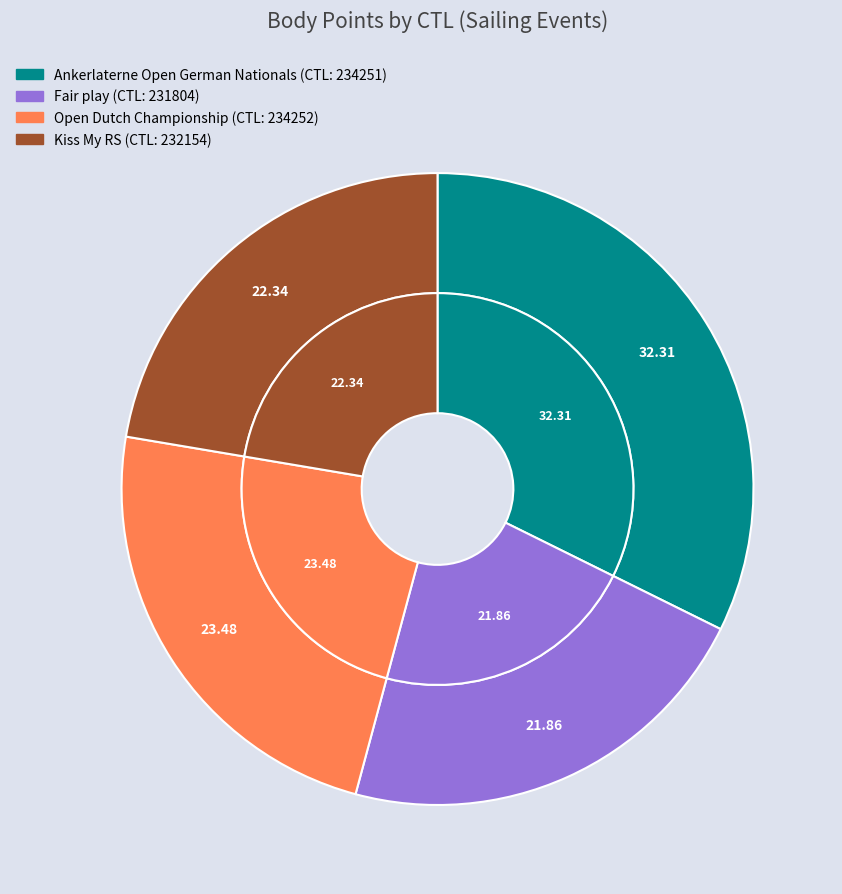

What portion of the pie excludes 234252?

76.5%